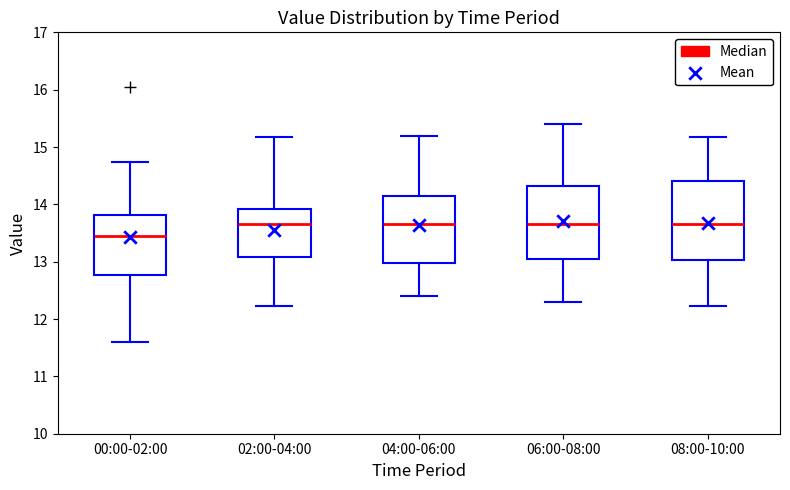

Which box has the lowest median line?

00:00-02:00